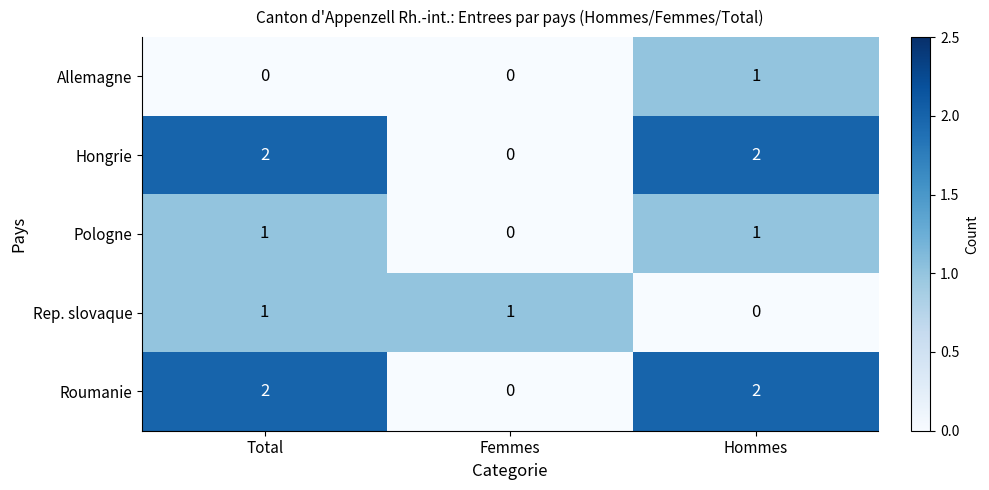

How many positive values does the Pologne series have?

2